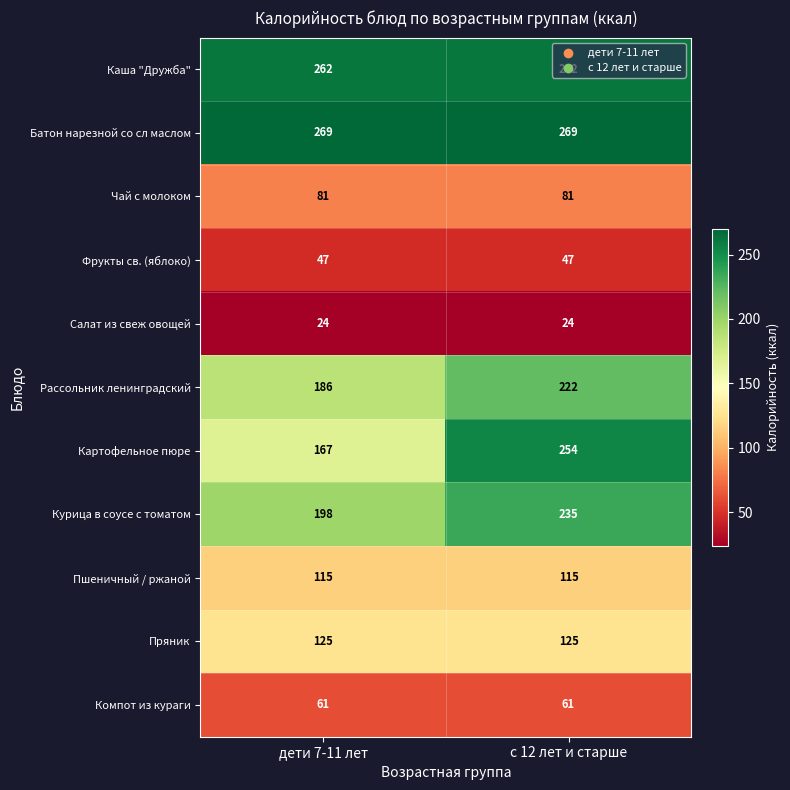

What is the sum of the Курица в соусе с томатом values at дети 7-11 лет and с 12 лет и старше?

433